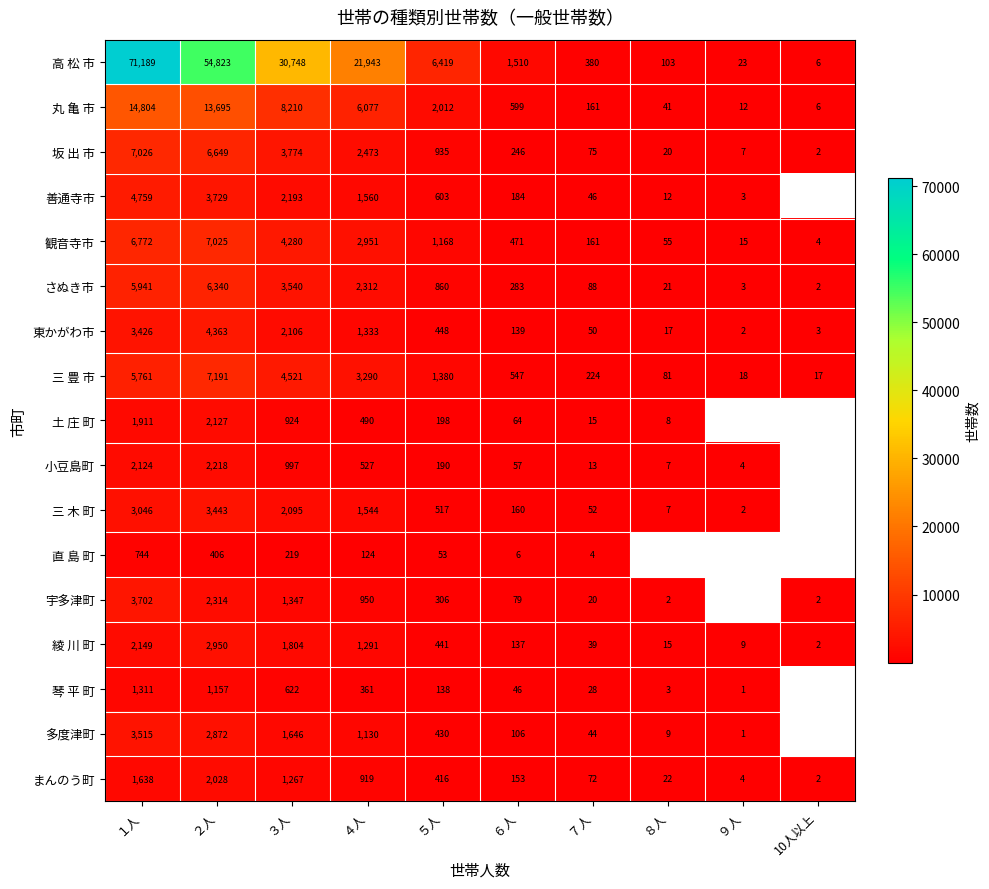

Which series changed the most between ２人 and ６人?

高 松 市